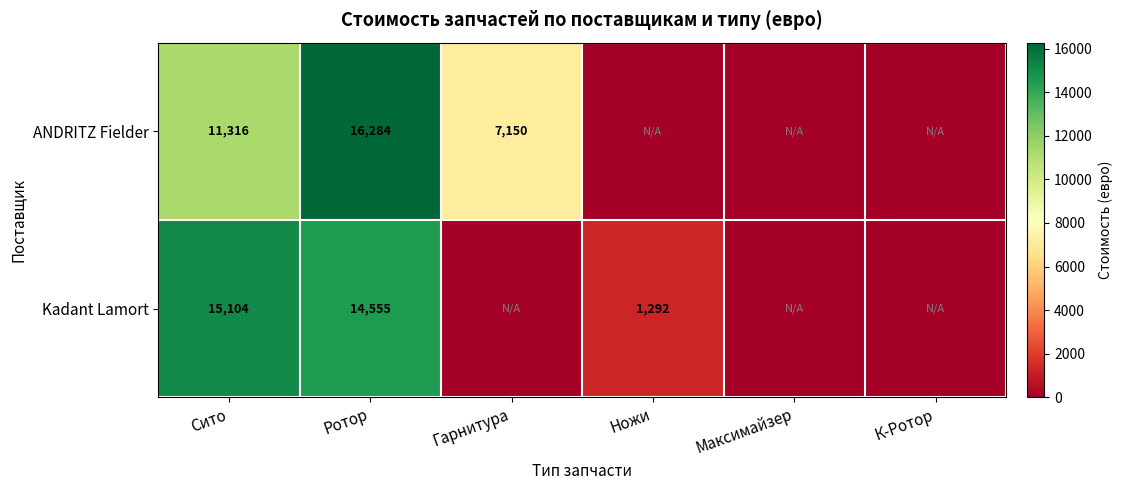

Which series has the largest range (max minus min)?

ANDRITZ Fielder